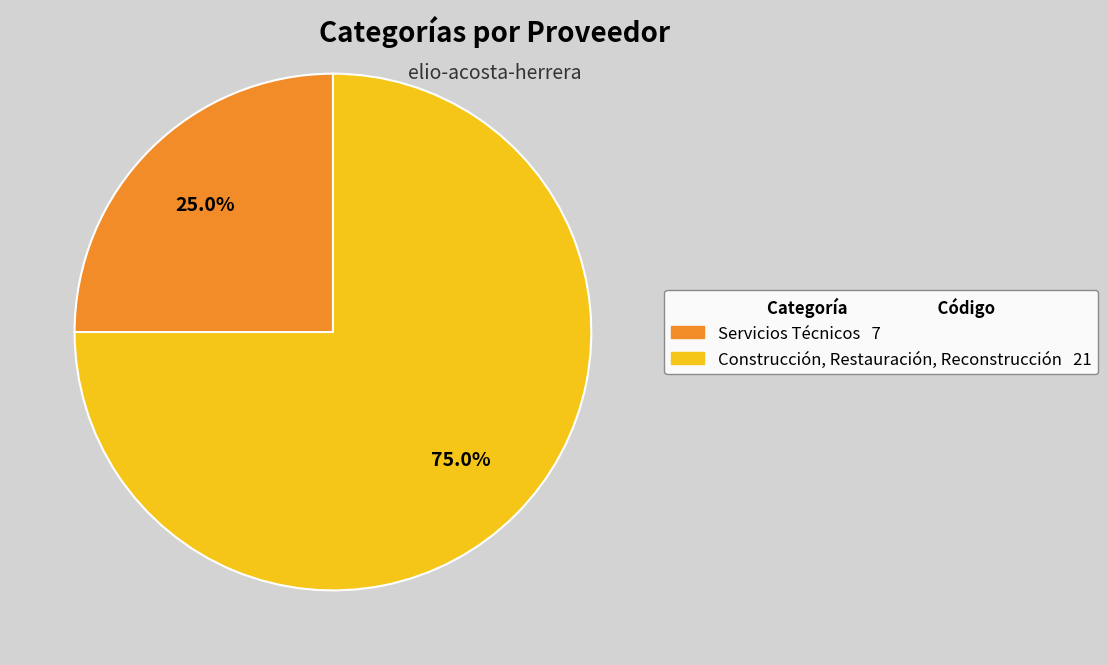

The Construcción, Restauración, Reconstrucción slice represents 68% of the pie. True or false?

False